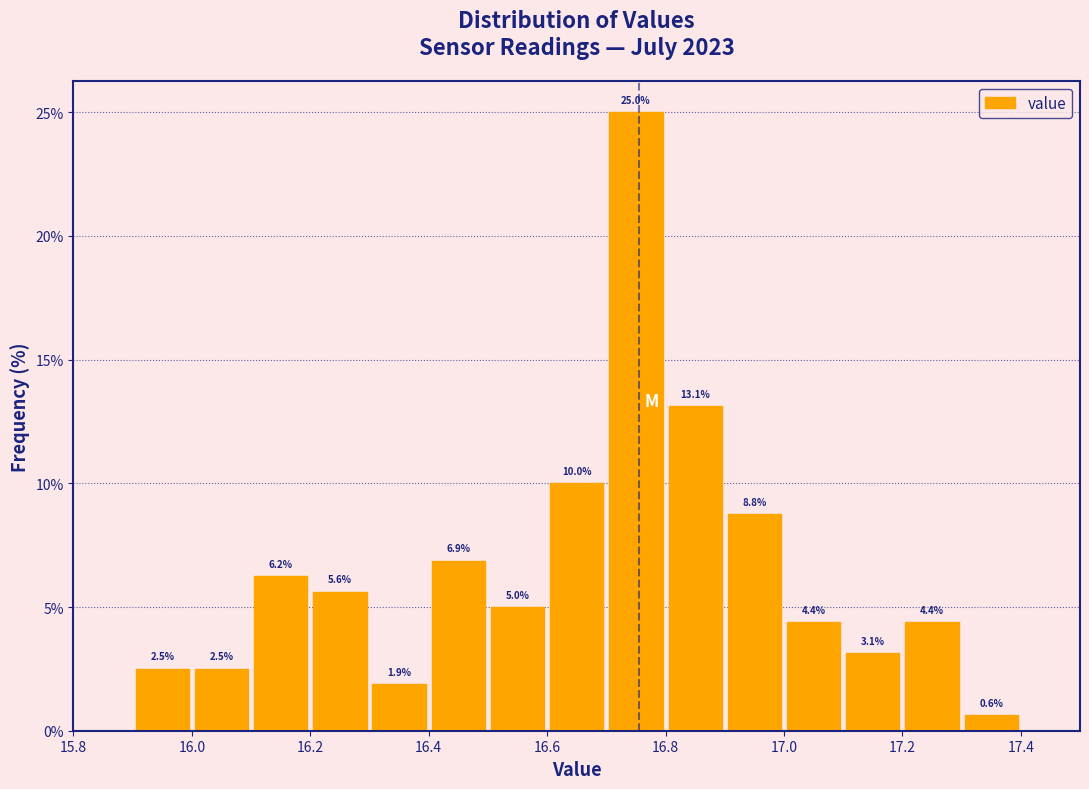

Which range on the x-axis has the tallest bar?

16.7 to 16.8